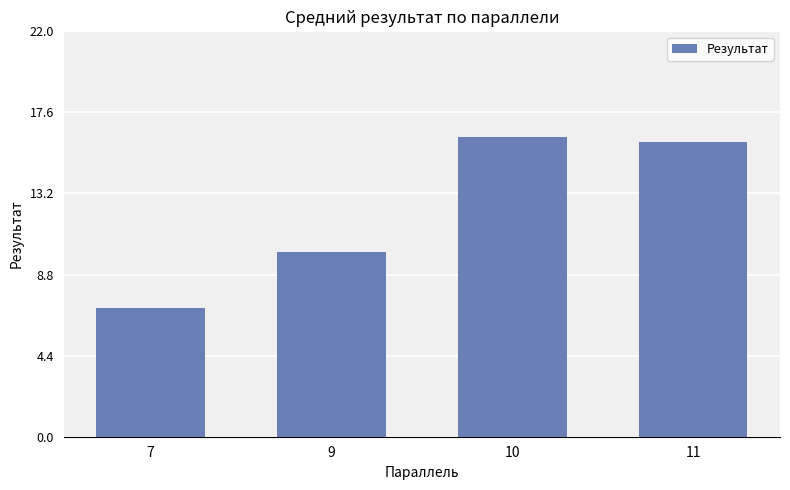

True or false: the data shows 10.7 at 11.

False